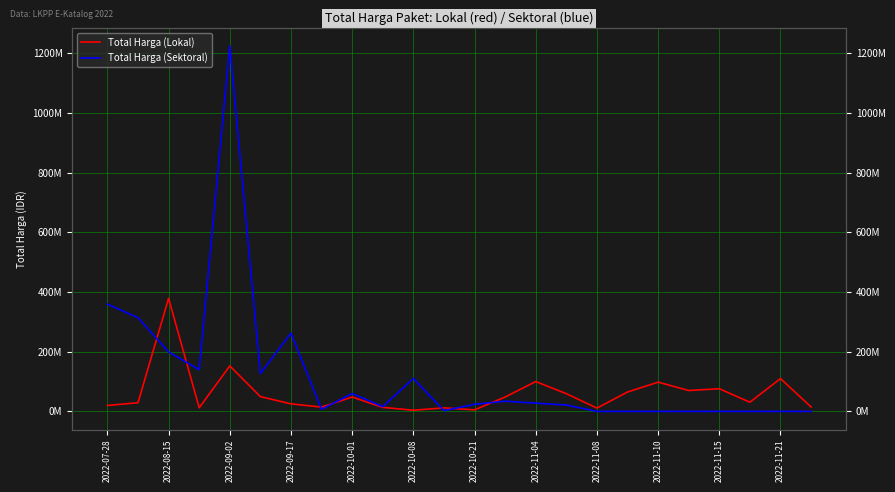

Which series has the widest spread of values?

Total Harga (Sektoral)